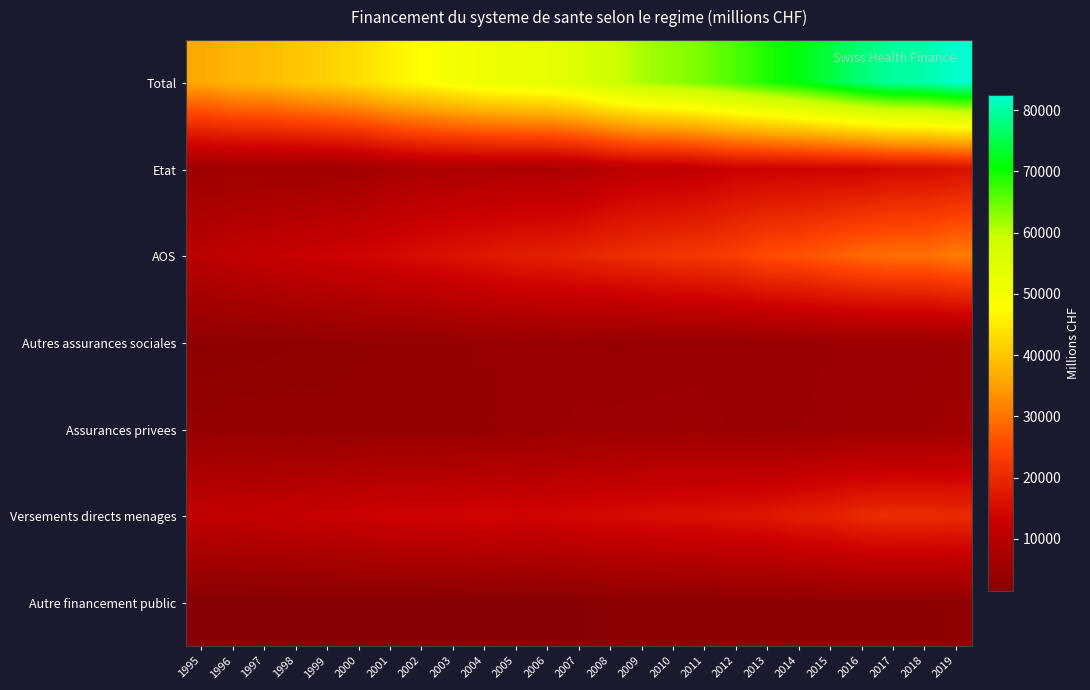

Reading left to right, what are all the values shown in this chart?

Total: 1995=36056.3	1996=37772.7	1997=38544.4	1998=40077.2	1999=41330.2	2000=43072.5	2001=45754.0	2002=47629.2	2003=49428.5	2004=51360.5	2005=52388.1	2006=53047.6	2007=55473.8	2008=58563.4	2009=61157.2	2010=62565.0	2011=64242.7	2012=66512.4	2013=69118.0	2014=71429.2	2015=74384.6	2016=77455.2	2017=79643.0	2018=80241.8	2019=82471.9
Etat: 1995=5282.1	1996=5525.0	1997=5461.1	1998=5503.8	1999=5780.6	2000=5961.4	2001=7038.7	2002=7881.2	2003=8178.1	2004=8050.6	2005=8174.9	2006=8099.3	2007=8487.1	2008=10201.4	2009=11089.8	2010=11122.7	2011=11804.1	2012=13120.2	2013=13252.3	2014=13436.1	2015=13876.7	2016=13967.1	2017=14879.5	2018=15018.4	2019=15754.3
AOS: 1995=10243.8	1996=11304.6	1997=11876.4	1998=12604.3	1999=13103.6	2000=13865.4	2001=14680.4	2002=15554.7	2003=16424.4	2004=17293.0	2005=18284.4	2006=18539.7	2007=19397.4	2008=20414.3	2009=21278.5	2010=22143.3	2011=22670.7	2012=23601.8	2013=25495.4	2014=26127.0	2015=27498.8	2016=28702.5	2017=29571.5	2018=29600.0	2019=31072.0
Autres assurances sociales: 1995=2921.8	1996=3050.3	1997=3183.5	1998=3339.3	1999=3477.8	2000=3599.1	2001=3811.1	2002=3850.0	2003=4058.1	2004=4384.2	2005=4676.4	2006=4557.3	2007=4717.4	2008=4253.7	2009=4309.0	2010=4327.9	2011=4435.8	2012=4473.7	2013=4700.5	2014=4733.6	2015=4940.3	2016=5032.4	2017=5029.7	2018=5113.5	2019=5251.8
Assurances privees: 1995=3831.2	1996=4097.1	1997=3871.5	1998=3974.8	1999=3783.9	2000=3965.0	2001=4085.4	2002=3999.4	2003=4083.8	2004=4192.0	2005=4601.8	2006=4762.4	2007=5048.8	2008=5157.9	2009=5286.6	2010=5320.7	2011=5467.5	2012=4687.8	2013=4794.4	2014=4915.3	2015=5099.3	2016=5374.6	2017=5387.0	2018=5380.0	2019=5714.7
Versements directs menages: 1995=11451.9	1996=11621.8	1997=11892.8	1998=12302.1	1999=12705.1	2000=13155.8	2001=13563.0	2002=13606.4	2003=13889.0	2004=14479.8	2005=13951.4	2006=14229.5	2007=14791.0	2008=15088.9	2009=15530.4	2010=16064.1	2011=16138.1	2012=16851.9	2013=17093.6	2014=18302.5	2015=18931.3	2016=20286.2	2017=20723.6	2018=20714.7	2019=20223.2
Autre financement public: 1995=1519.6	1996=1442.7	1997=1476.3	1998=1530.2	1999=1570.7	2000=1605.9	2001=1634.2	2002=1744.2	2003=1801.2	2004=1895.6	2005=1899.4	2006=1935.3	2007=2031.3	2008=2355.5	2009=2510.2	2010=2627.1	2011=2722.8	2012=2814.7	2013=2835.2	2014=2909.7	2015=2950.1	2016=3004.8	2017=2980.2	2018=2996.2	2019=3051.1